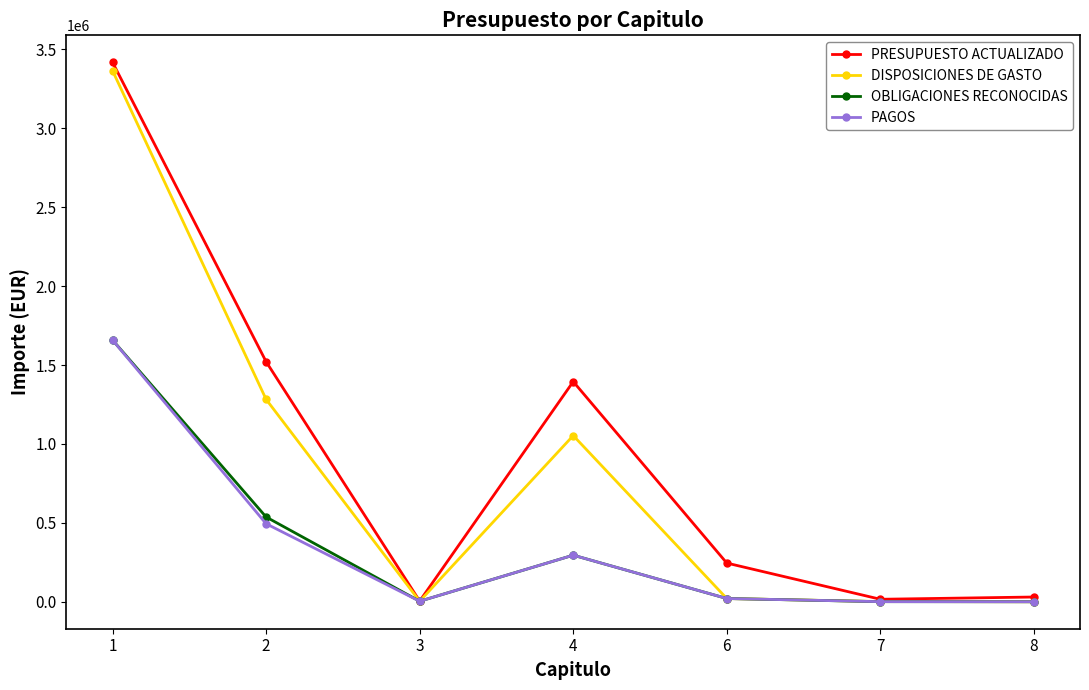

At which category does OBLIGACIONES RECONOCIDAS reach its first local peak?

4